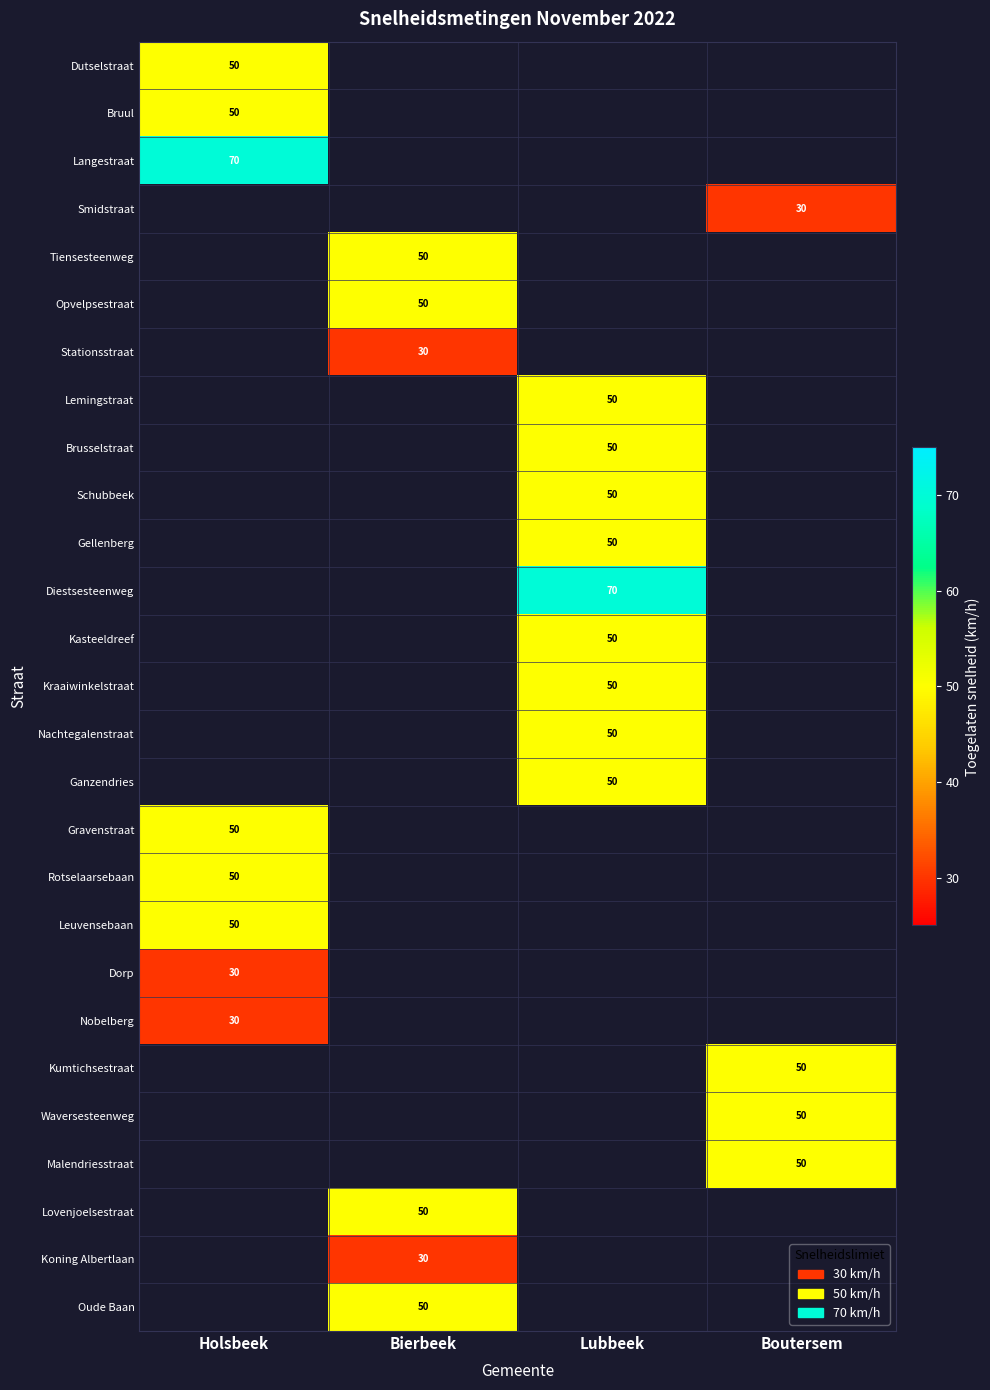

True or false: Rotselaarsebaan has a value of 50 at Holsbeek.

True